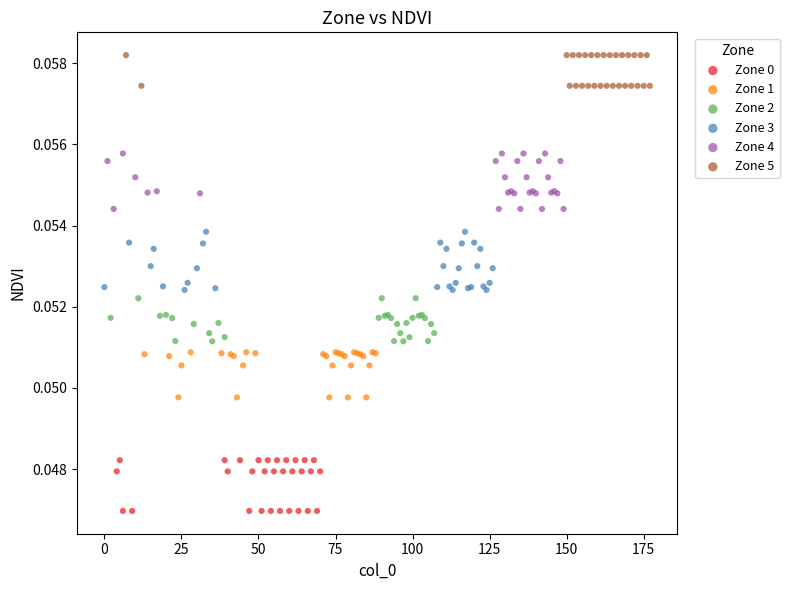

Which series contains the highest Y value?

Zone 5